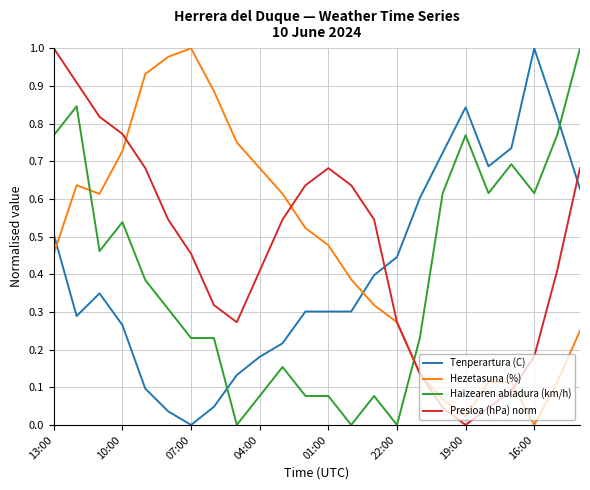

Which series ends up on top after the final intersection of Hezetasuna (%) and Tenperartura (C)?

Tenperartura (C)